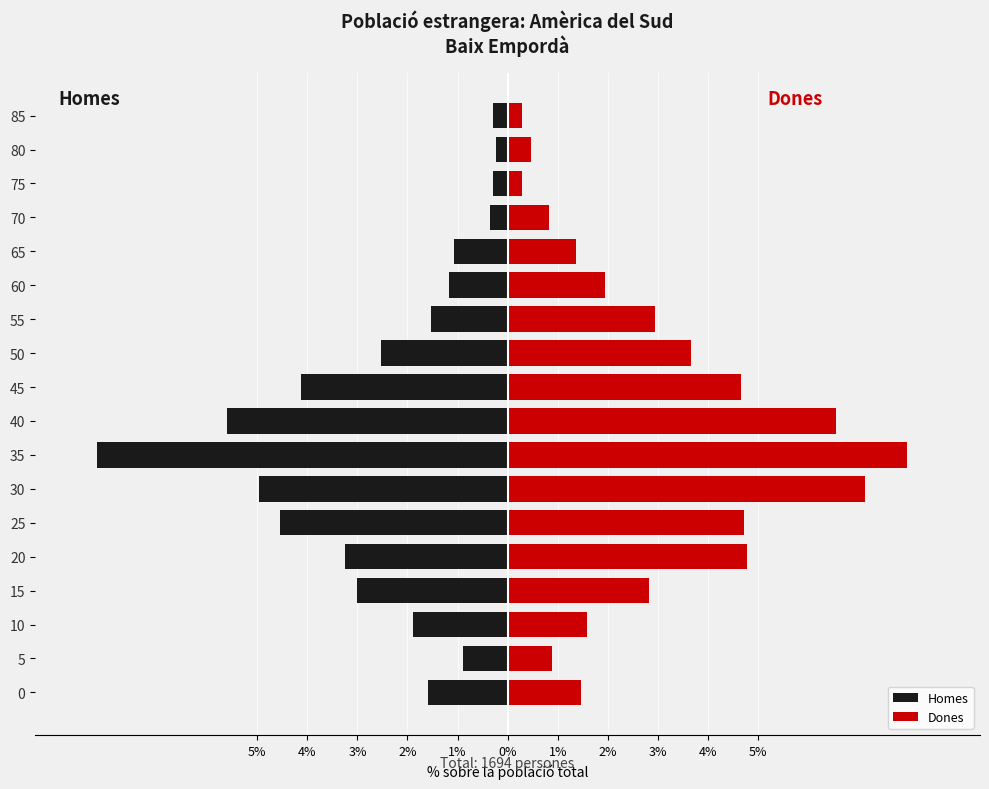

Reading right to left, transcribe all the data shown in this chart.

Homes: -0.3	-0.2	-0.3	-0.4	-1.1	-1.2	-1.5	-2.5	-4.1	-5.6	-8.2	-5.0	-4.5	-3.2	-3.0	-1.9	-0.9	-1.6
Dones: 0.3	0.5	0.3	0.8	1.4	1.9	3.0	3.7	4.7	6.6	8.0	7.1	4.7	4.8	2.8	1.6	0.9	1.5